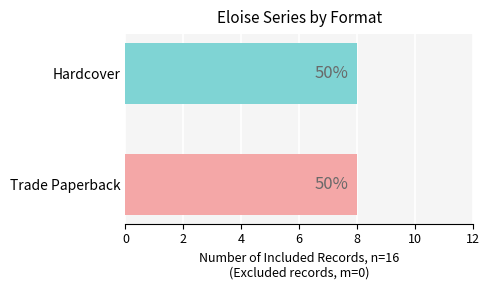

Rank the series at Eloise's New Bonnet from highest to lowest value.

Hardcover, Trade Paperback